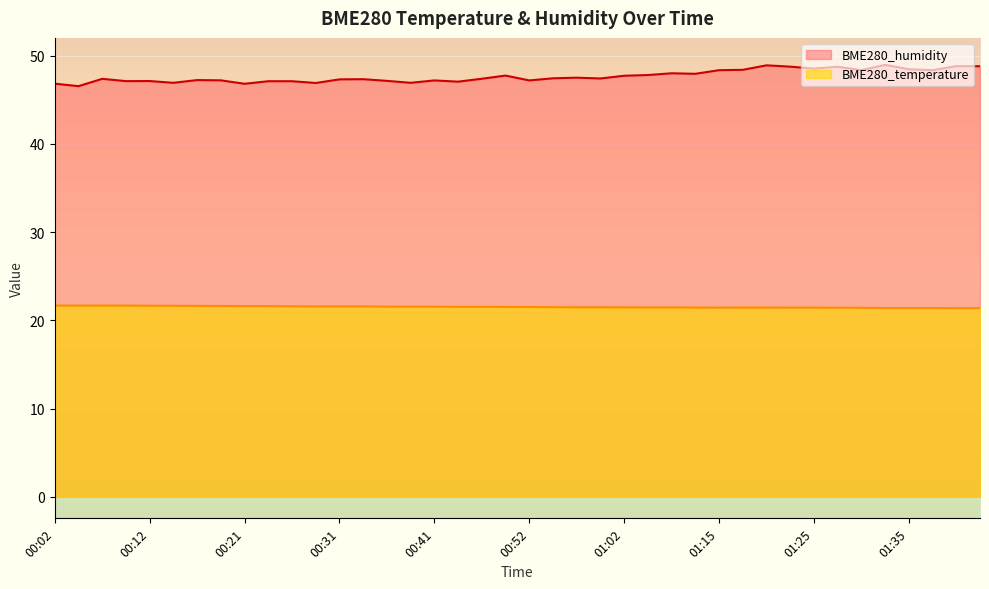

What is the total value across all series at 00:44?

68.6